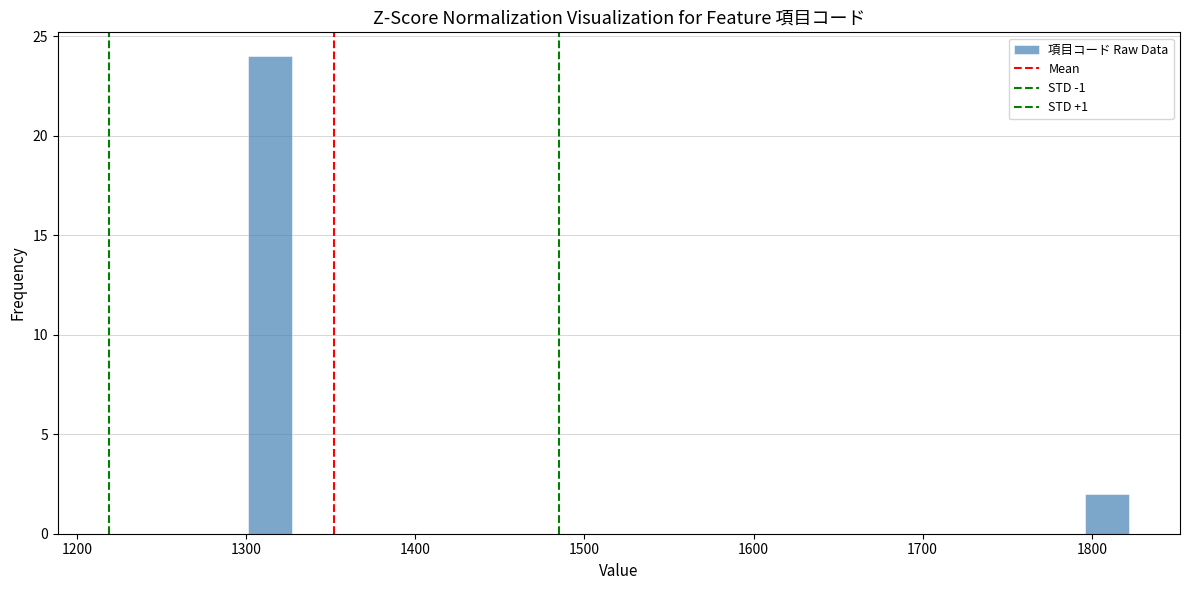

Read against the x-axis, roughly where is the centre of the tallest bar?

1310